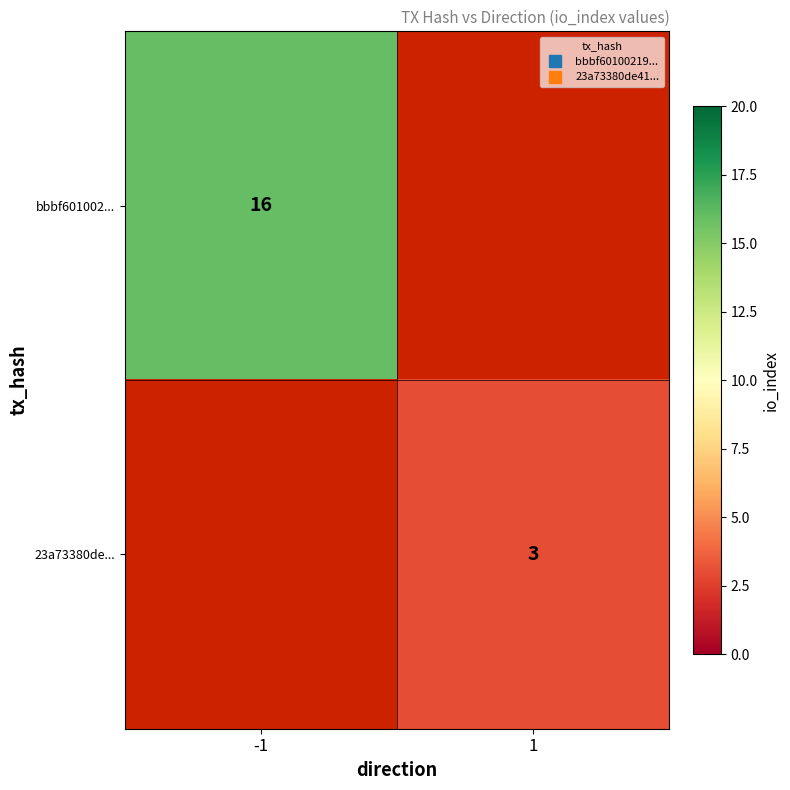

Is it true that 23a73380de... equals 3.0 at 1?

True